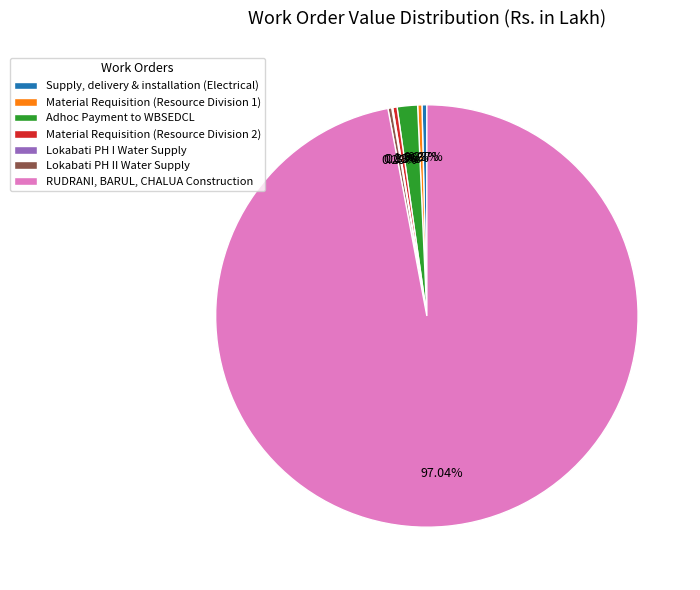

Which category has the biggest portion of the pie?

RUDRANI, BARUL, CHALUA Construction